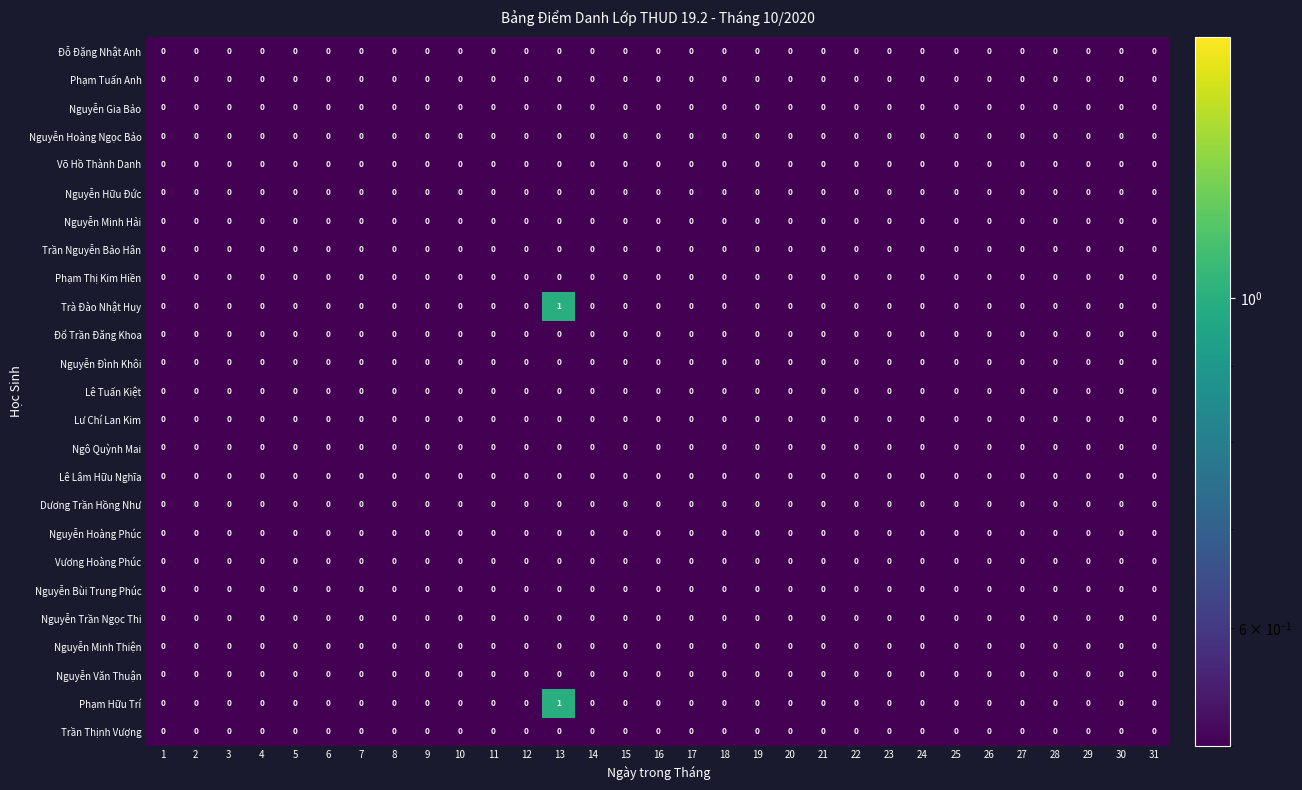

Which category has the highest value across all series?

13